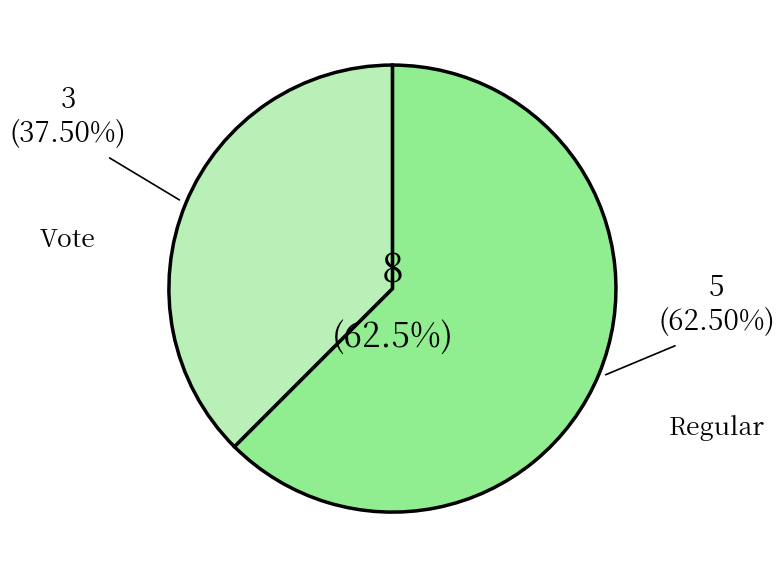

Does any single category account for the majority?

Yes